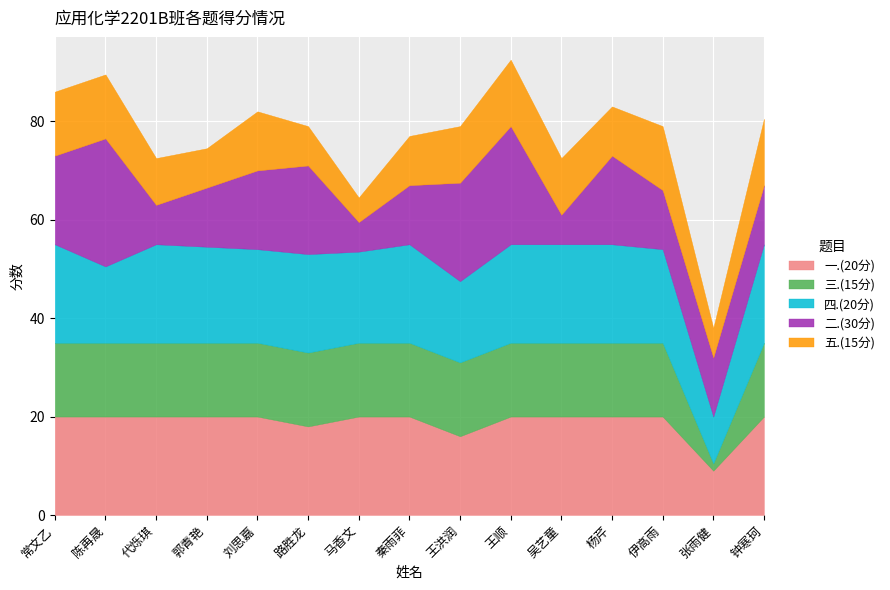

How many intersections are there between 一.(20分) and 四.(20分)?

3